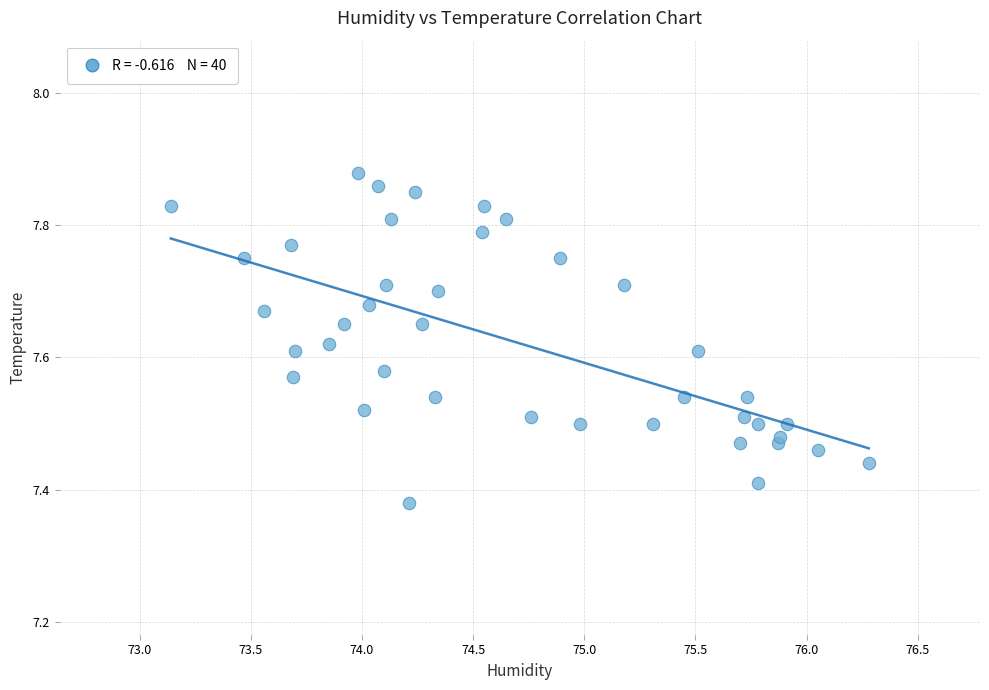

What is the range of Y values (max minus min)?

0.5